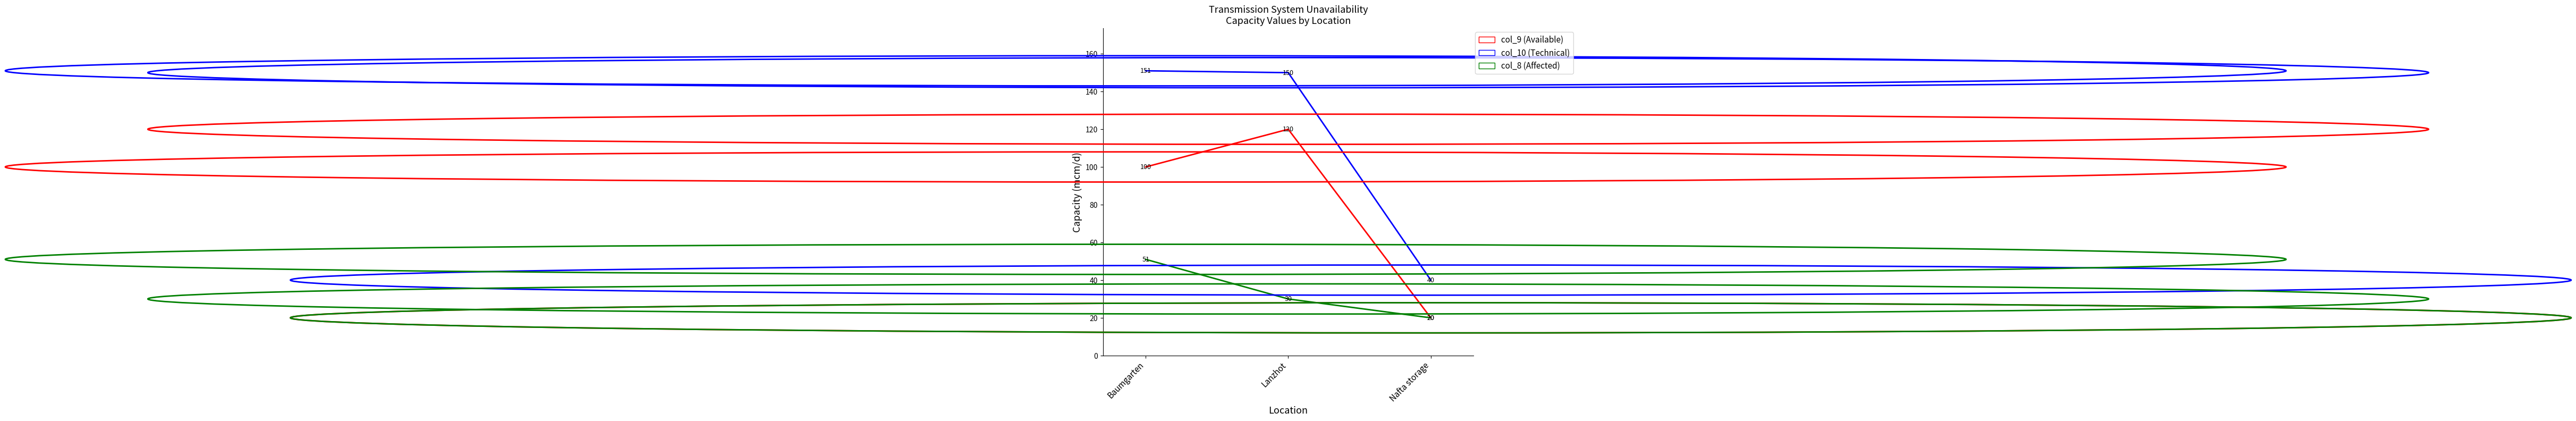

What is the difference between the highest and lowest values at Lanzhot?

120